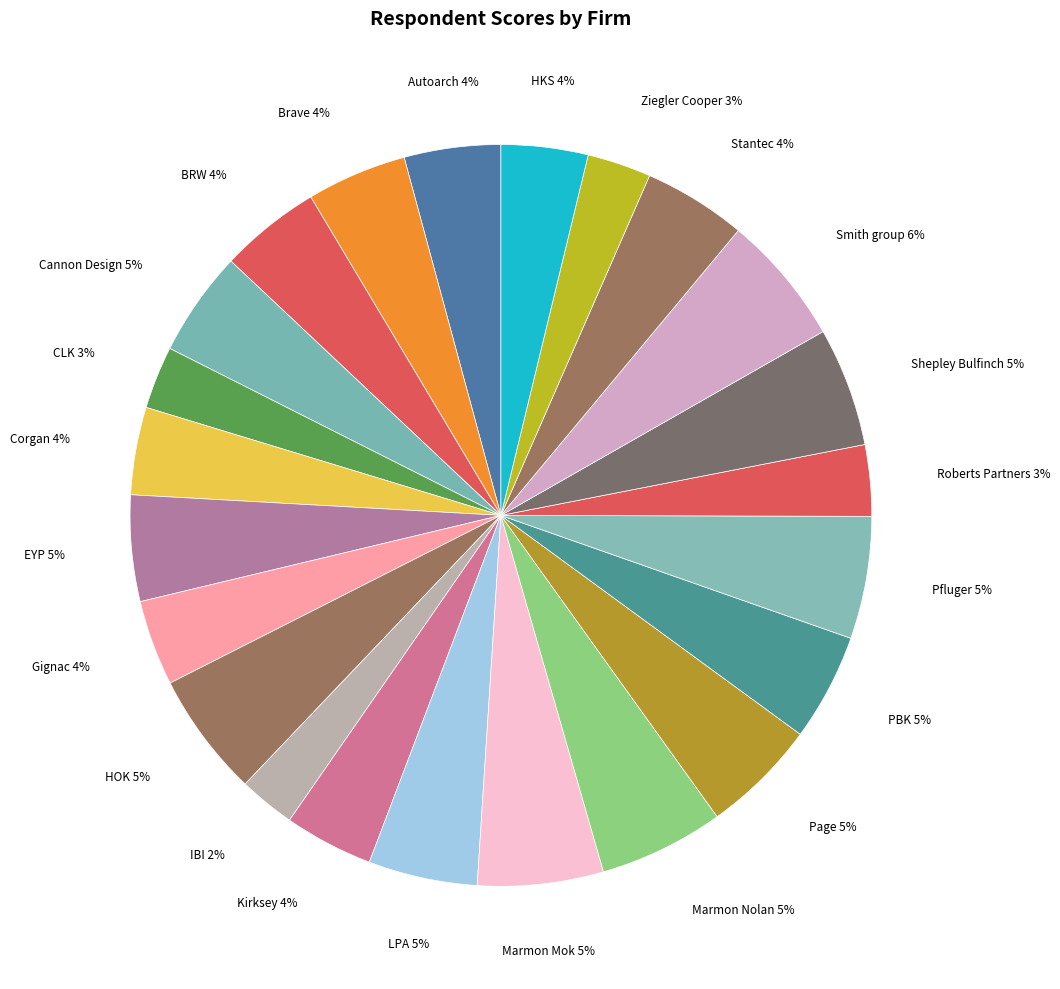

Is the sum of PBK and Kirksey greater than half?

No